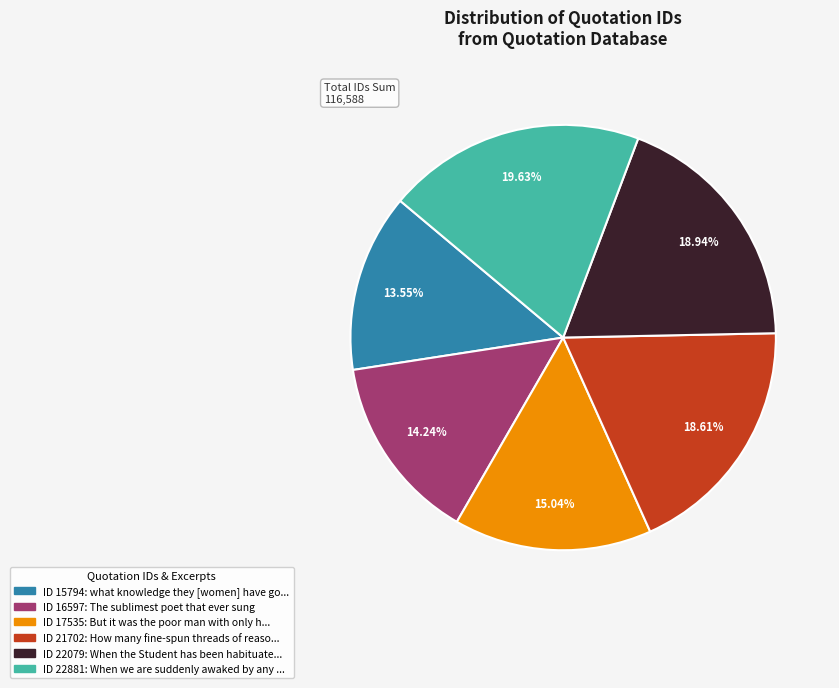

Is there a majority slice in this chart?

No